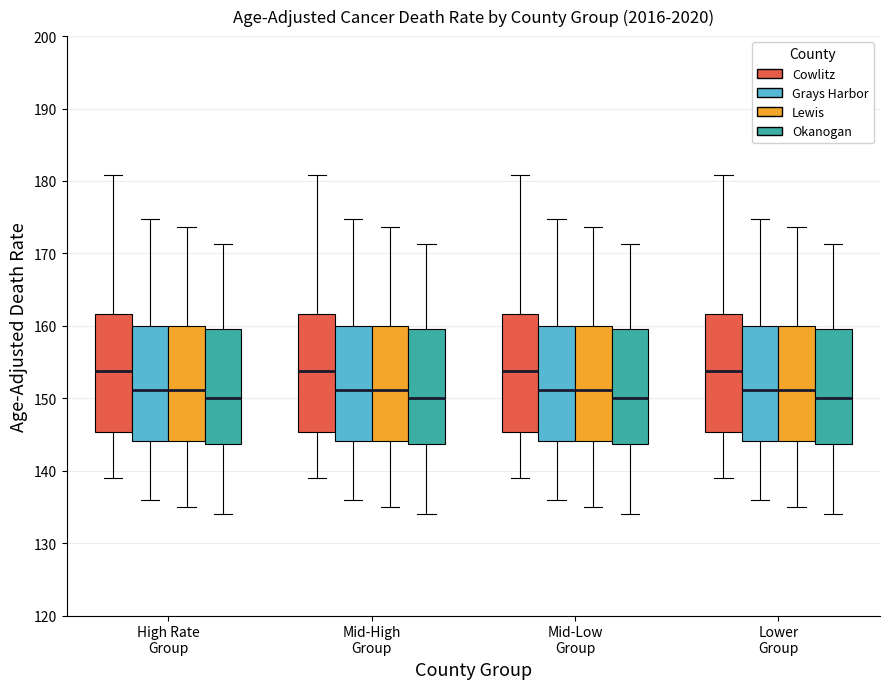

Reading left to right, read every box against the y-axis: the position of its median line, the range the box covers, and the ends of its whiskers. The values are not printed on the chart, so give them approximately, as read against the axis.

High Rate Group (Cowlitz): median 154, box 145 to 162, whiskers 139 to 181
High Rate Group (Grays Harbor): median 151, box 144 to 160, whiskers 136 to 175
High Rate Group (Lewis): median 151, box 144 to 160, whiskers 135 to 174
High Rate Group (Okanogan): median 150, box 144 to 160, whiskers 134 to 171
Mid-High Group (Cowlitz): median 154, box 145 to 162, whiskers 139 to 181
Mid-High Group (Grays Harbor): median 151, box 144 to 160, whiskers 136 to 175
Mid-High Group (Lewis): median 151, box 144 to 160, whiskers 135 to 174
Mid-High Group (Okanogan): median 150, box 144 to 160, whiskers 134 to 171
Mid-Low Group (Cowlitz): median 154, box 145 to 162, whiskers 139 to 181
Mid-Low Group (Grays Harbor): median 151, box 144 to 160, whiskers 136 to 175
Mid-Low Group (Lewis): median 151, box 144 to 160, whiskers 135 to 174
Mid-Low Group (Okanogan): median 150, box 144 to 160, whiskers 134 to 171
Lower Group (Cowlitz): median 154, box 145 to 162, whiskers 139 to 181
Lower Group (Grays Harbor): median 151, box 144 to 160, whiskers 136 to 175
Lower Group (Lewis): median 151, box 144 to 160, whiskers 135 to 174
Lower Group (Okanogan): median 150, box 144 to 160, whiskers 134 to 171